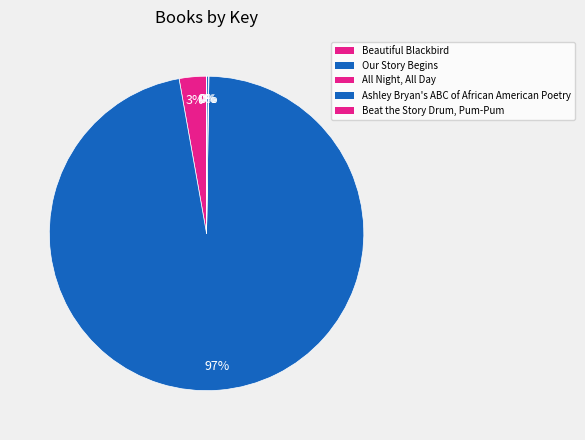

Rank the categories by value from lowest to highest.

Beat the Story Drum, Pum-Pum, All Night, All Day, Ashley Bryan's ABC of African American Poetry, Beautiful Blackbird, Our Story Begins